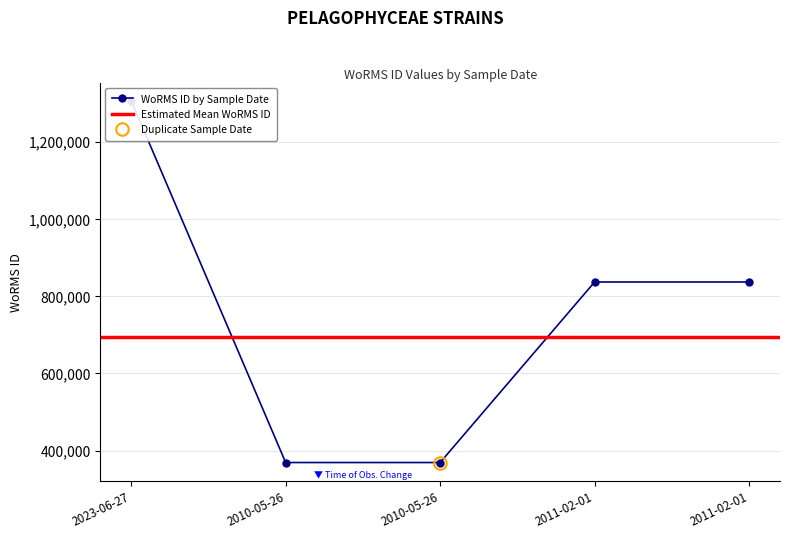

Is it true that the value at 2023-06-27 is 1306228?

True